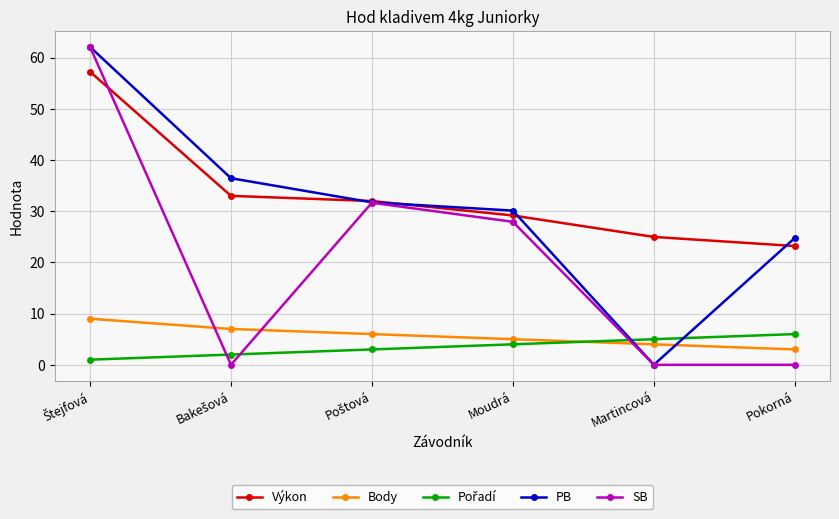

What is the average value of the Výkon series?

33.3